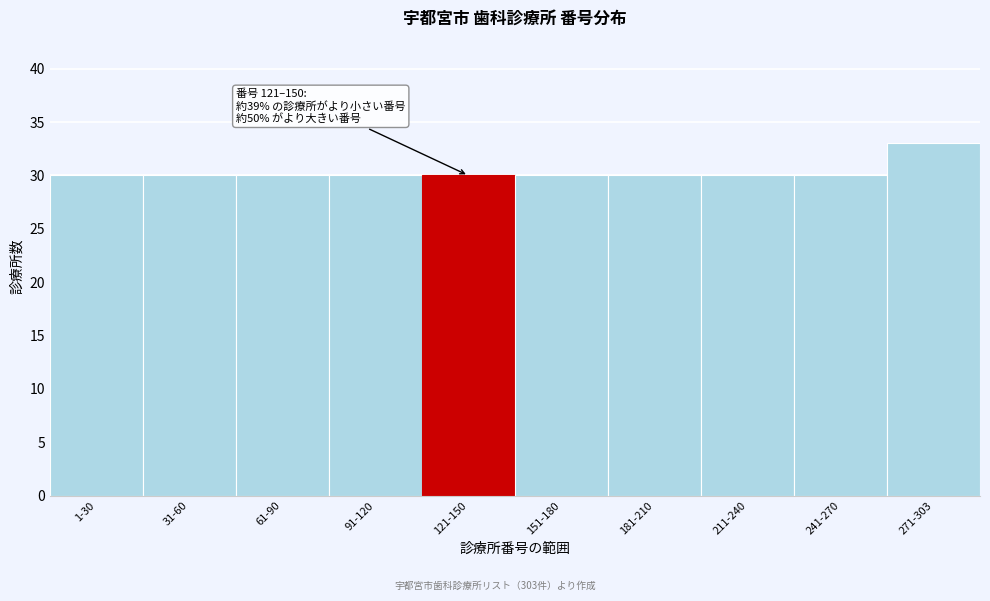

Reading left to right, list all the values displayed in this chart.

1-30=30	31-60=30	61-90=30	91-120=30	121-150=30	151-180=30	181-210=30	211-240=30	241-270=30	271-303=33